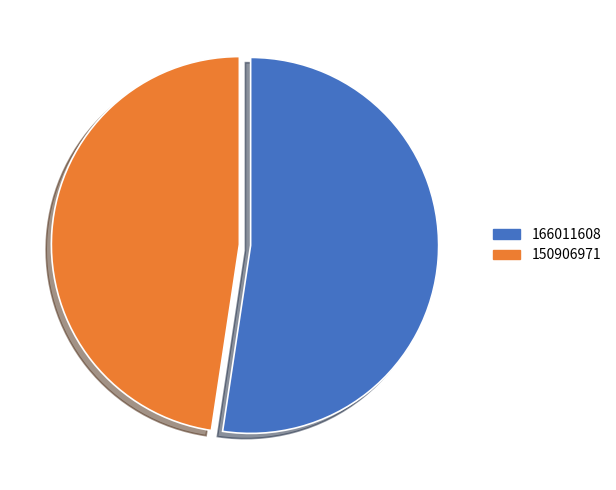

What is the largest slice in the pie chart?

166011608